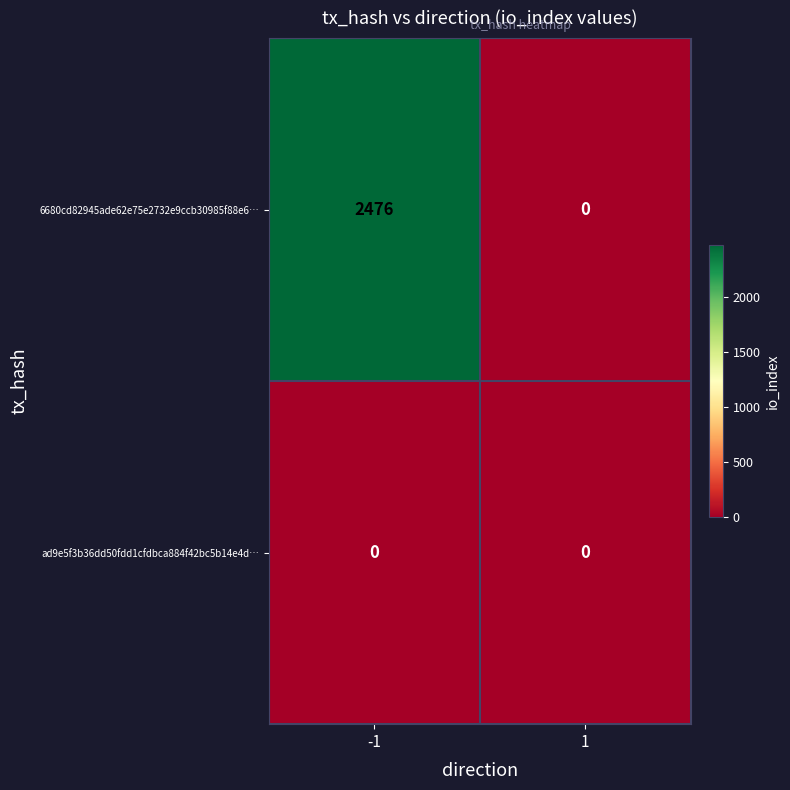

The 6680cd82945ade62e75e2732e9ccb30985f88e6… series shows 2476 at -1. True or false?

True